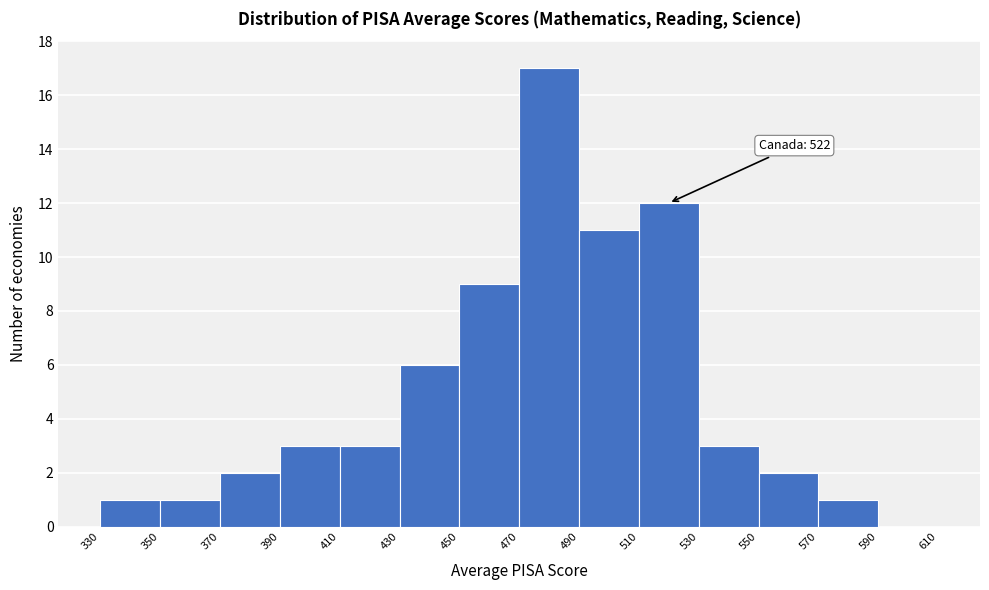

Over which range of the x-axis is the bar tallest?

470 to 490